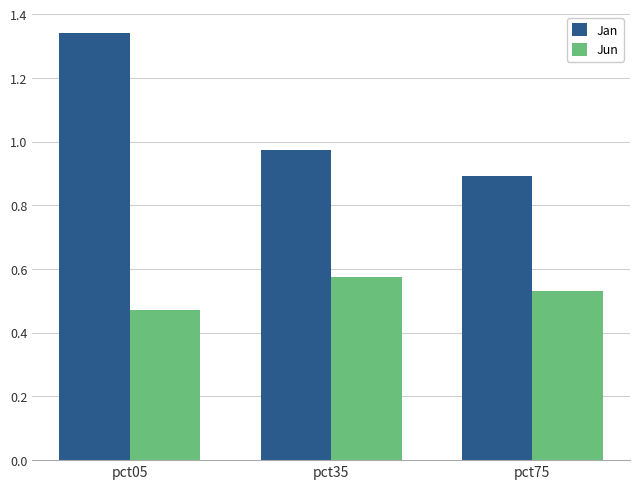

Which series has the largest range (max minus min)?

Jan